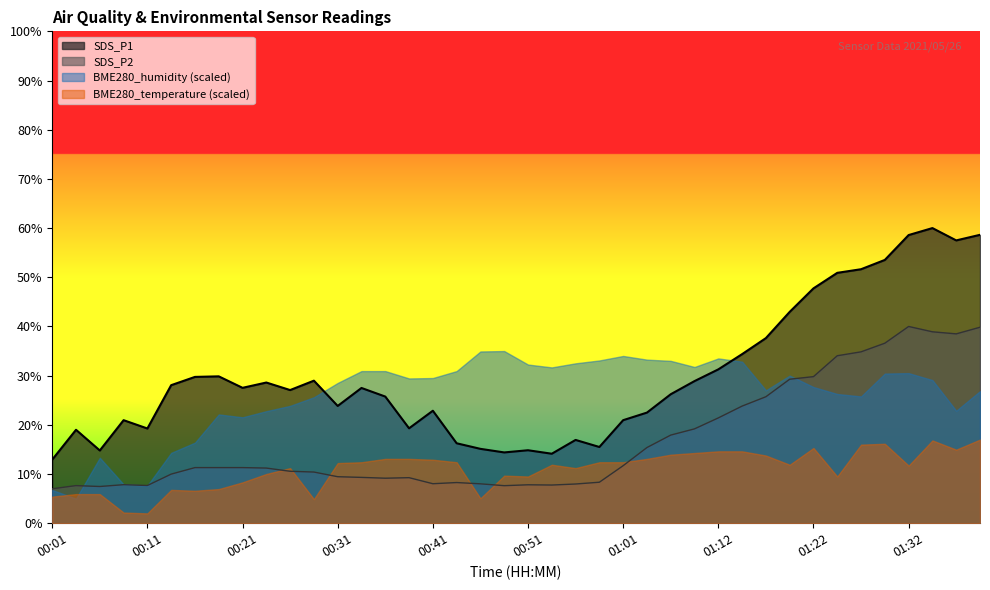

What is the difference between the second highest and second lowest values in the SDS_P2 series?

32.4